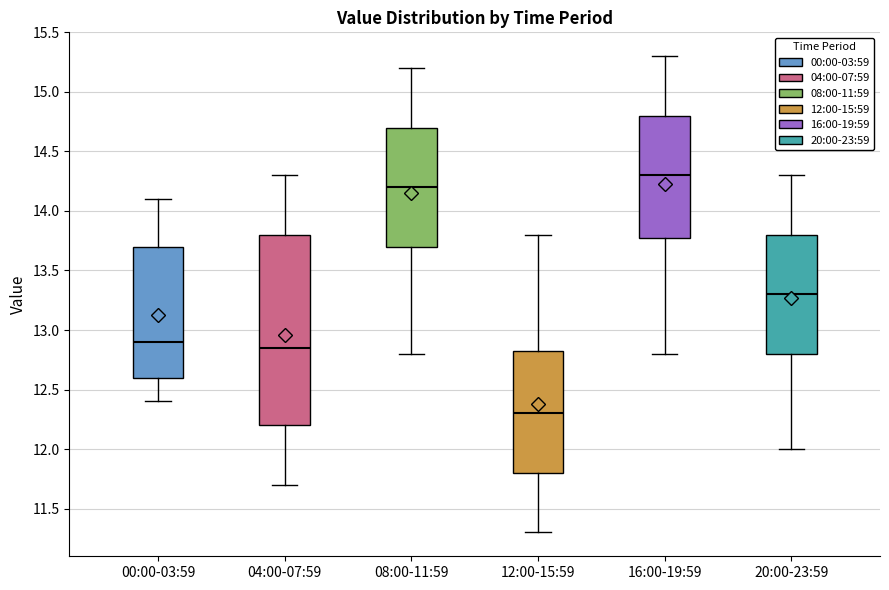

Which box is the tallest, from its lower edge to its upper edge?

04:00-07:59